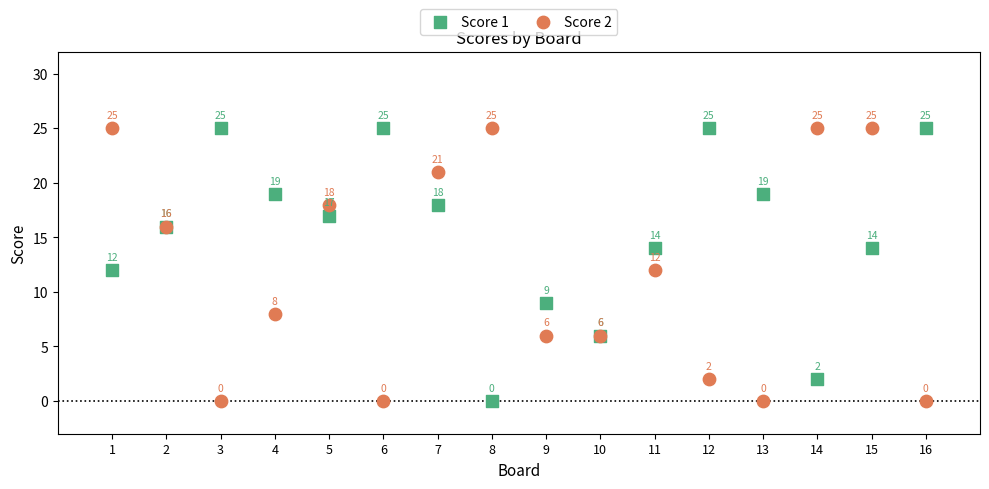

What is the X range (max minus min) for the scatter plot?

15